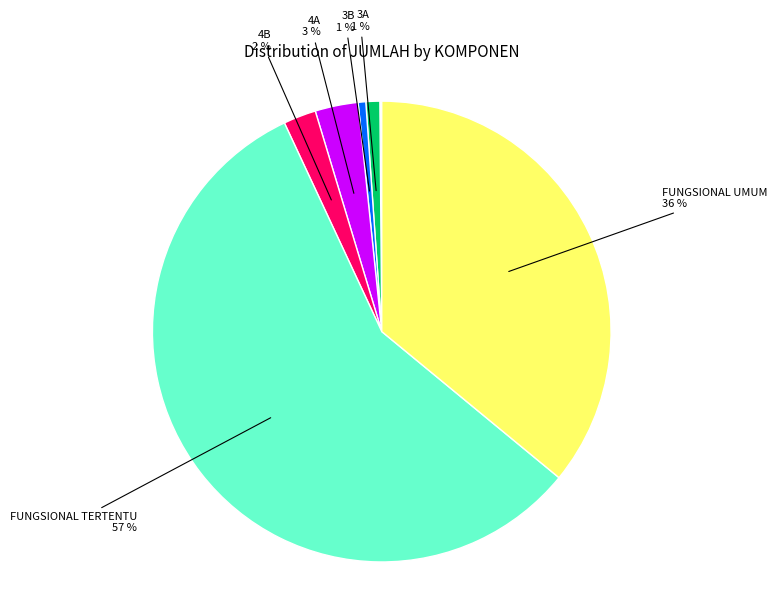

To the nearest percent, what is the average slice percentage?

11%